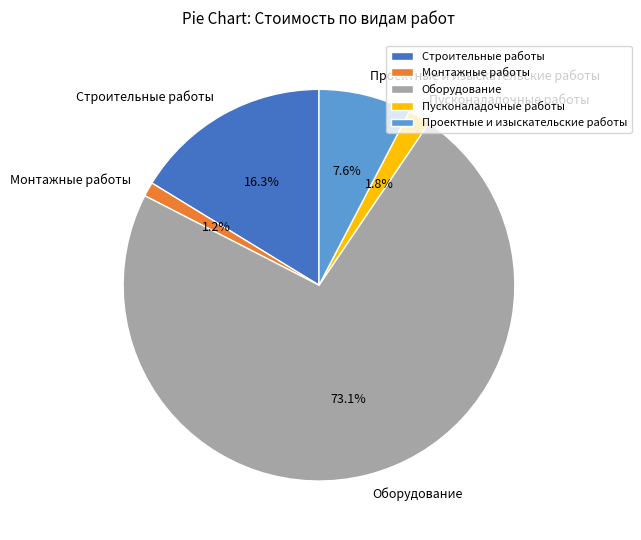

To the nearest percent, what percentage of the pie is Проектные и изыскательские работы?

8%